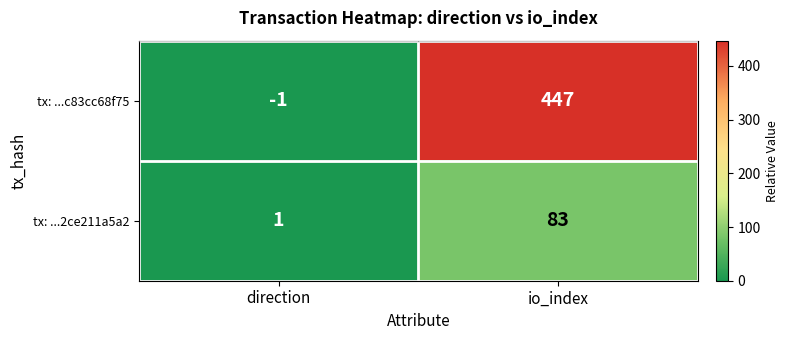

What is the sum of the tx: ...2ce211a5a2 values at io_index and direction?

84